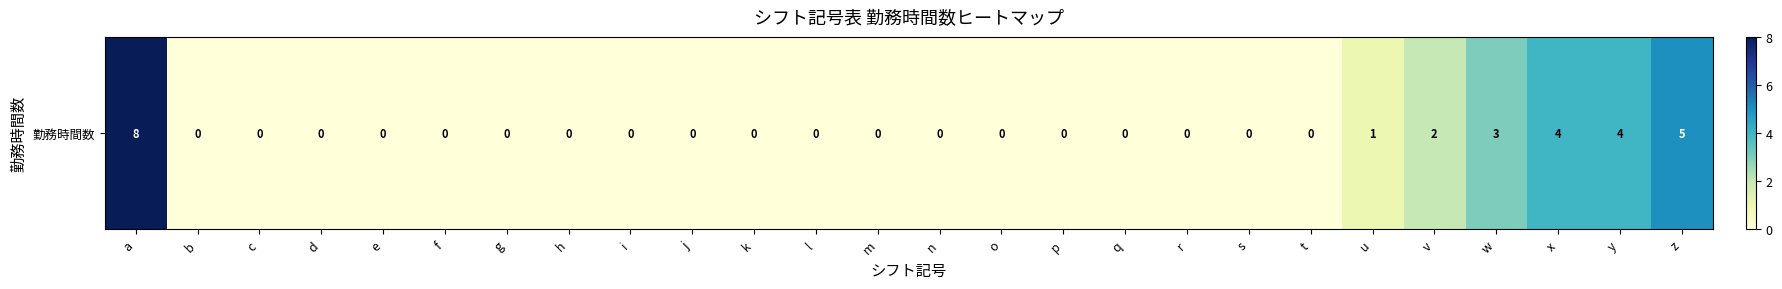

Which category has the lowest value across all series?

b